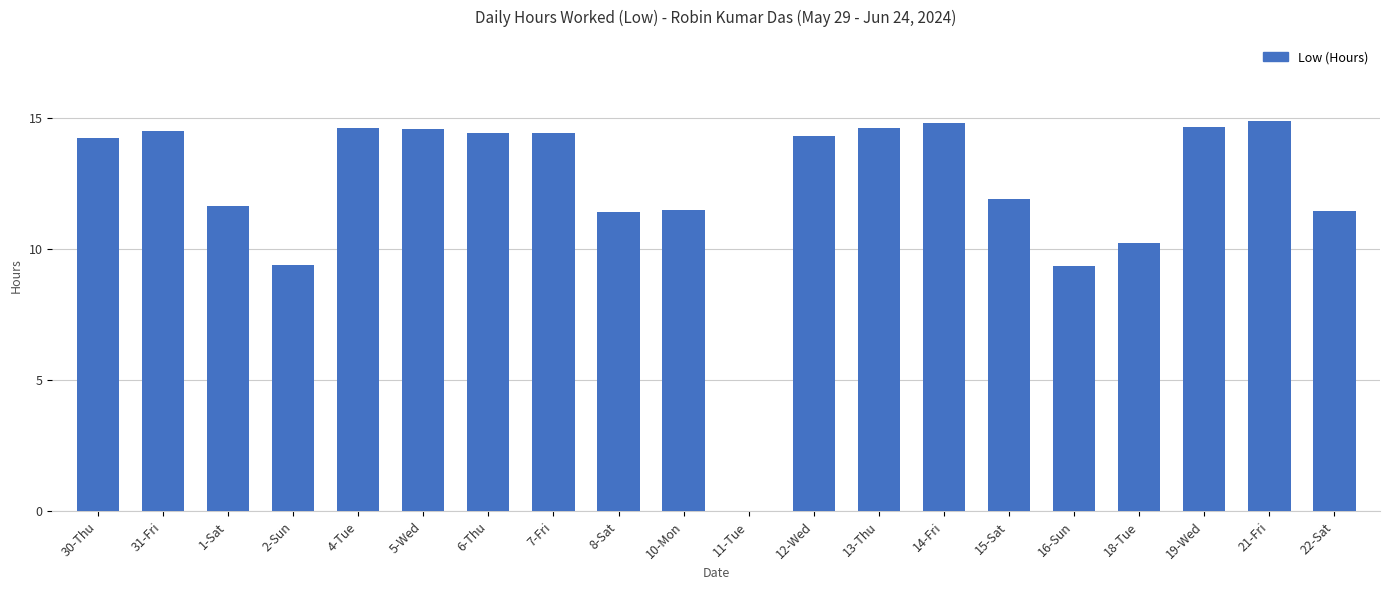

At which label does the data first exceed 14?

30-Thu